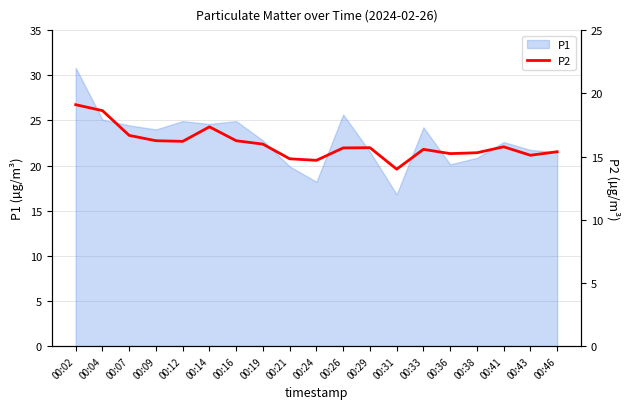

What is the sum of all values?

303.7